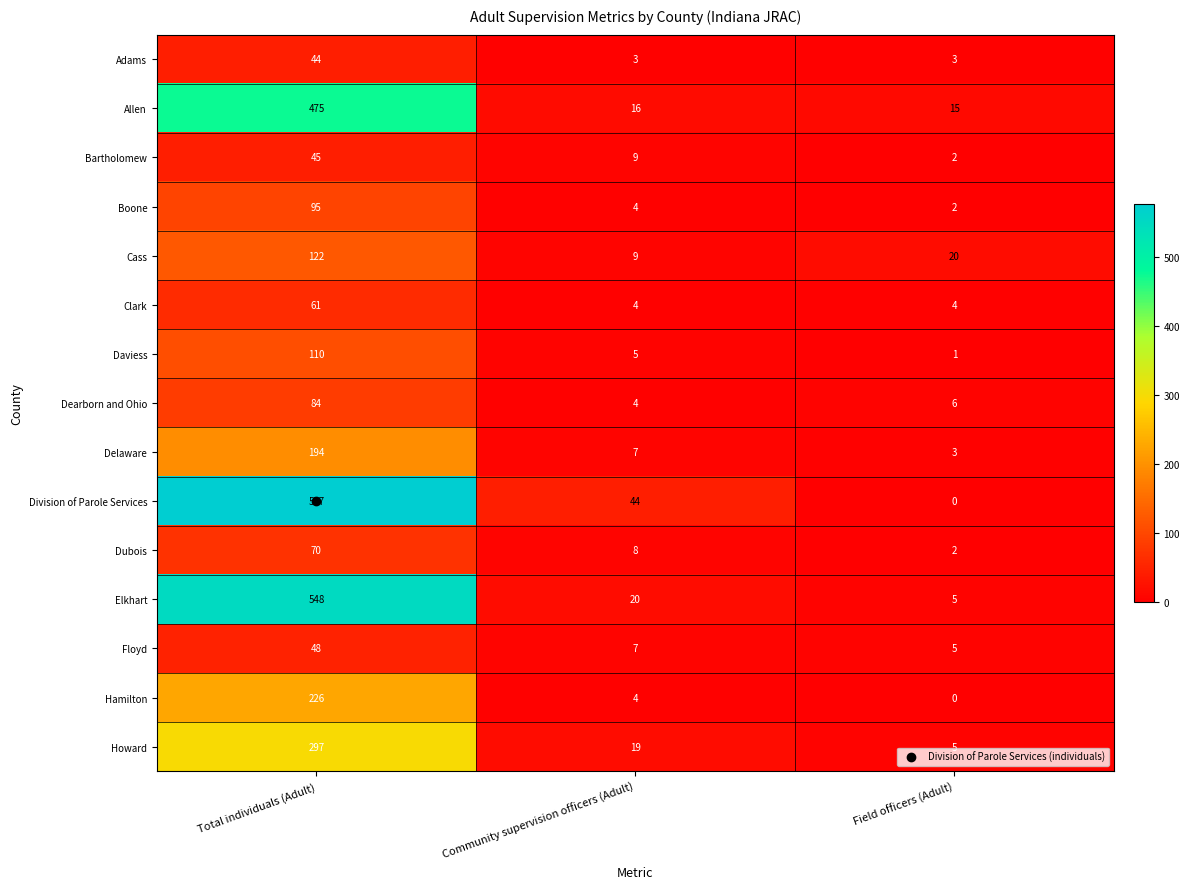

What is the spread (max minus min) of values at Community supervision officers (Adult)?

41